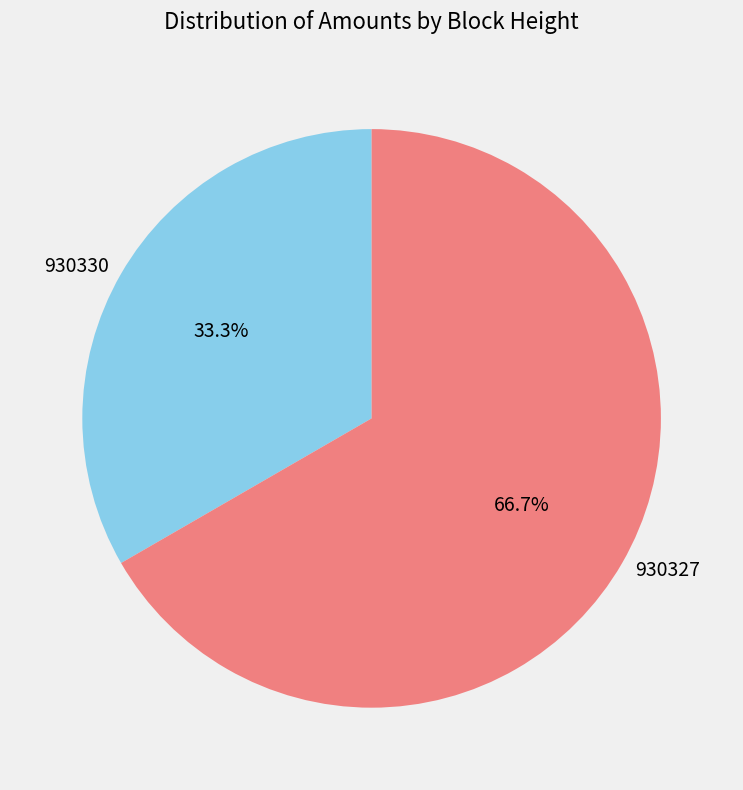

Is the sum of 930327 and 930330 greater than half?

Yes